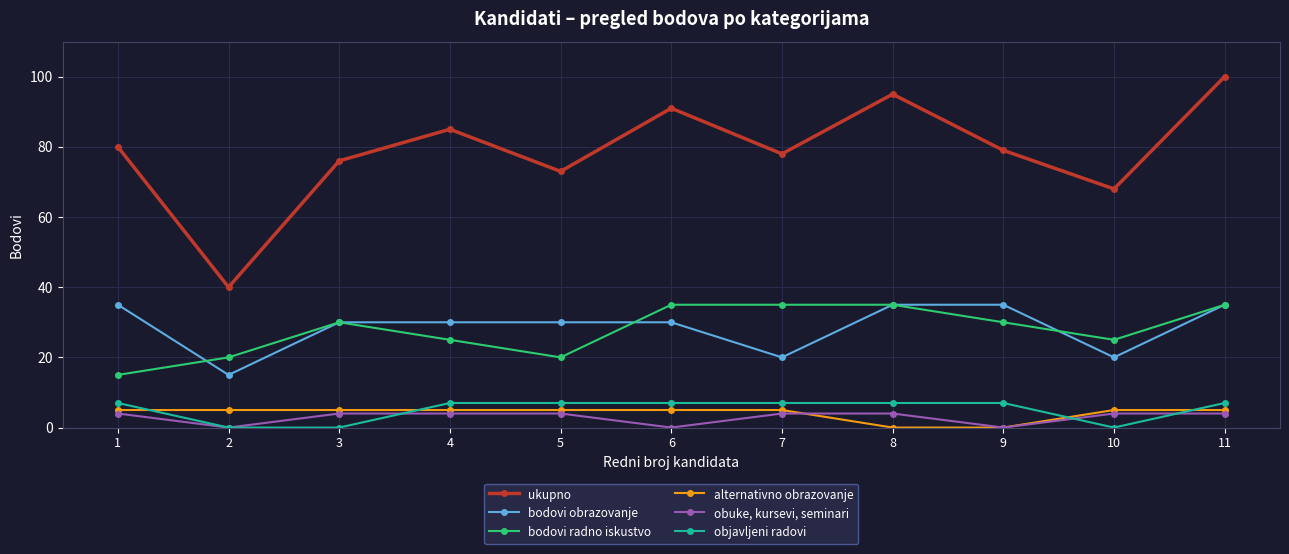

How many distinct data groups are displayed?

6